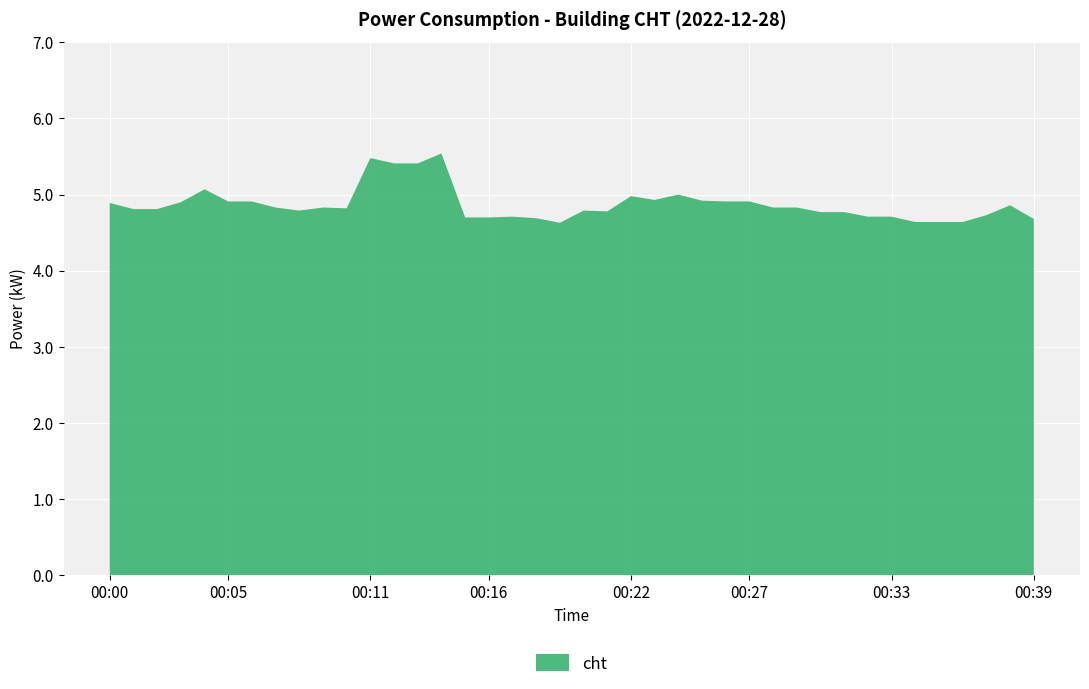

Reading left to right, list all the values displayed in this chart.

4.9	4.8	4.8	4.9	5.1	4.9	4.9	4.8	4.8	4.8	4.8	5.5	5.4	5.4	5.5	4.7	4.7	4.7	4.7	4.6	4.8	4.8	5.0	4.9	5.0	4.9	4.9	4.9	4.8	4.8	4.8	4.8	4.7	4.7	4.6	4.6	4.6	4.7	4.9	4.7